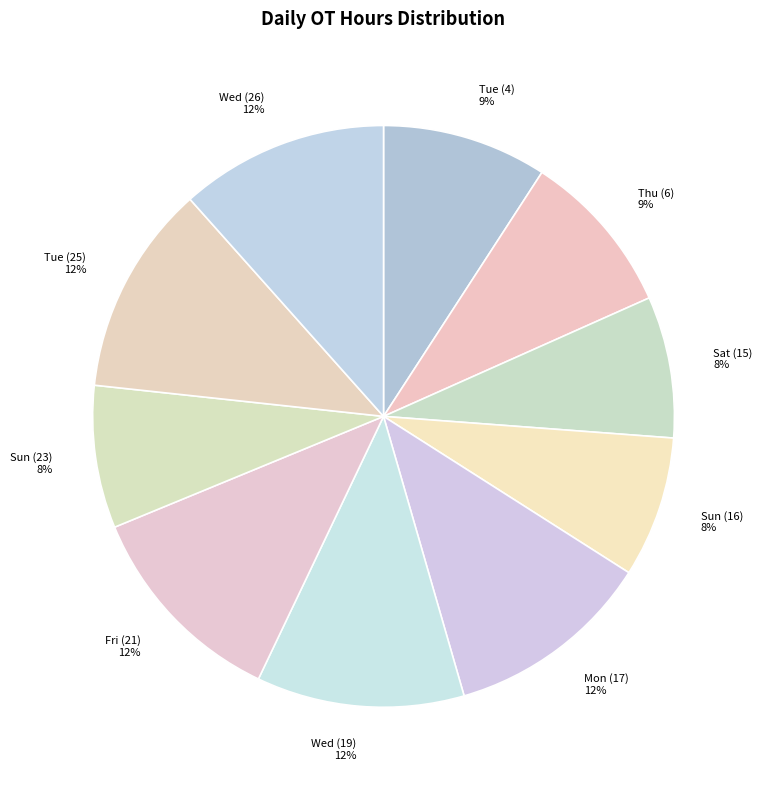

Is it true that Tue (25) is 12% of the pie?

True